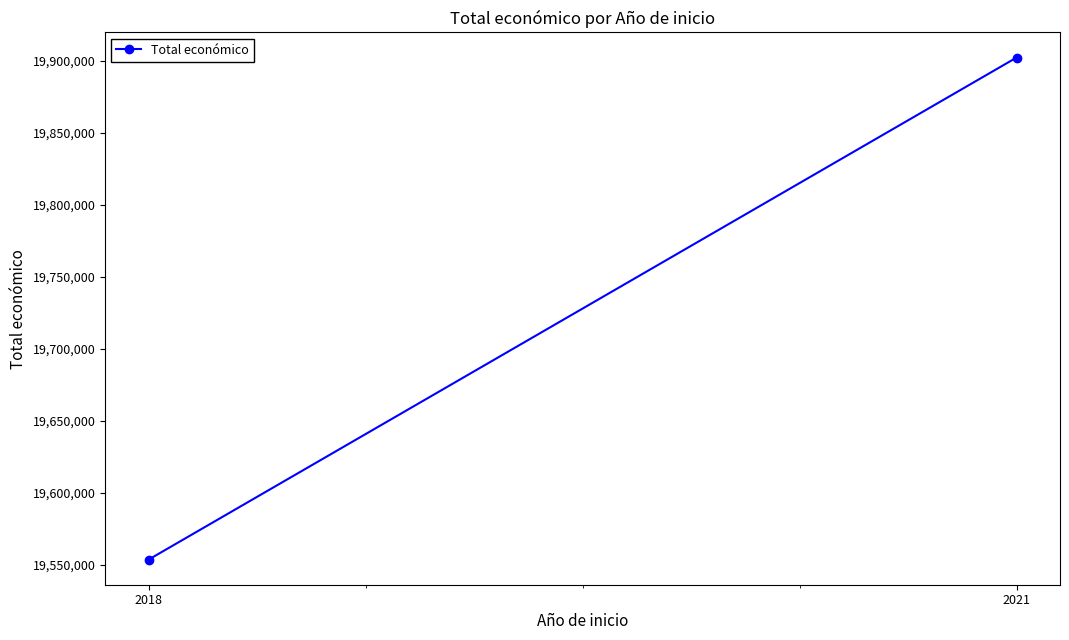

Count the values in the range 19553740 to 19902190.

2